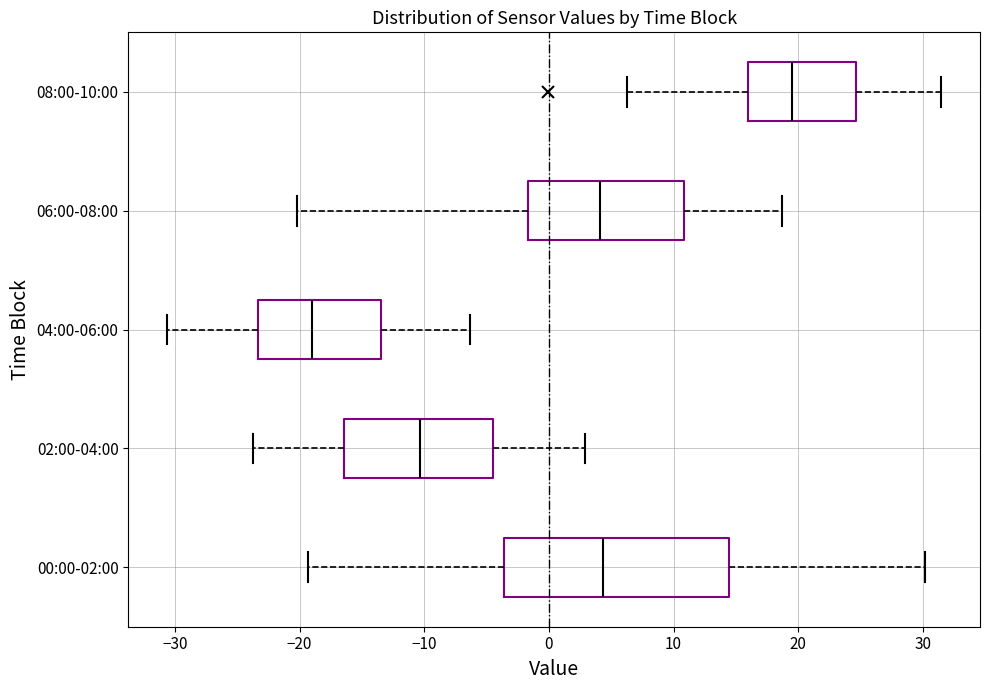

Which box has the furthest to the left median line?

04:00-06:00